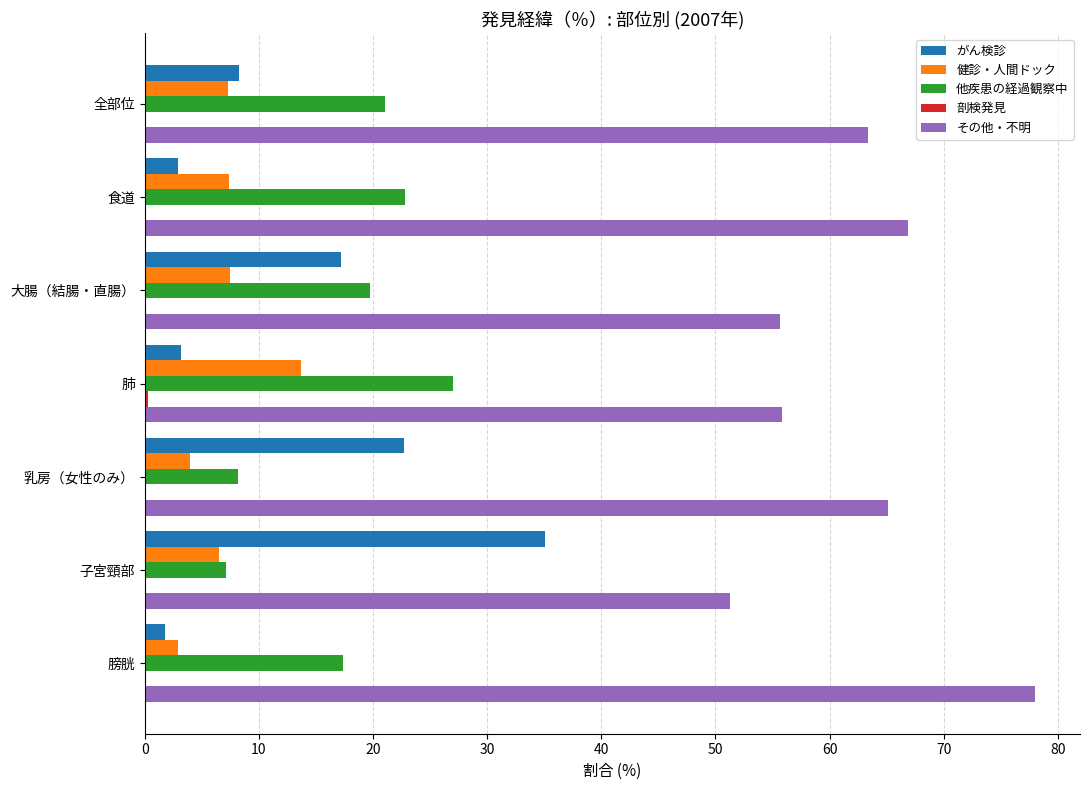

How many data points in 他疾患の経過観察中 are above 19?

4